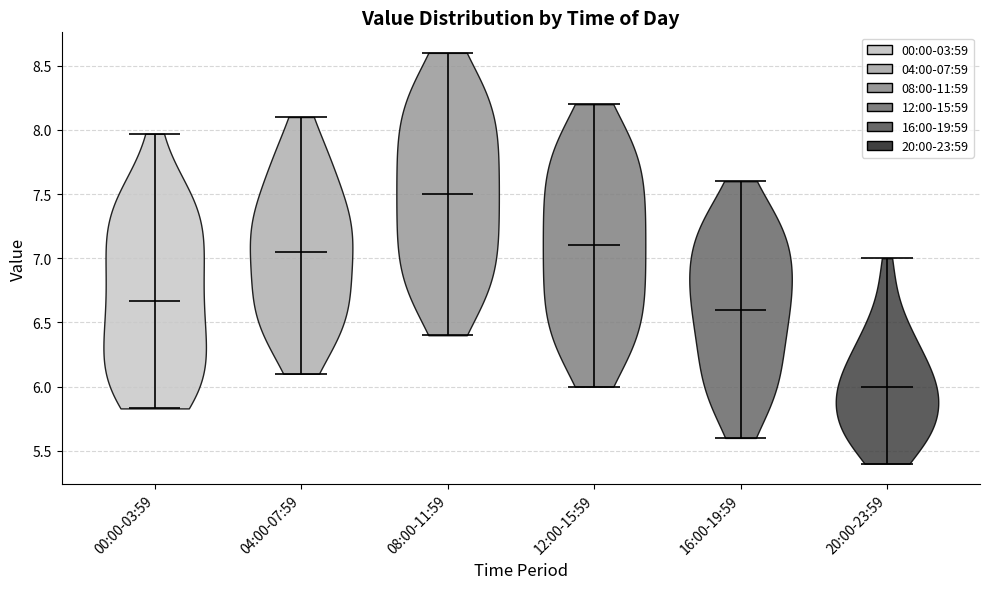

What is the highest point the violin for 04:00-07:59 reaches on the y-axis? The values are not printed on the chart, so give them approximately, as read against the axis.

8.10